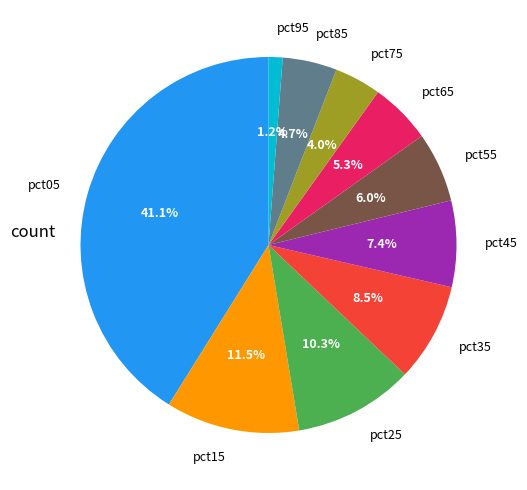

To the nearest percent, what is the combined percentage of pct35 and pct65?

14%